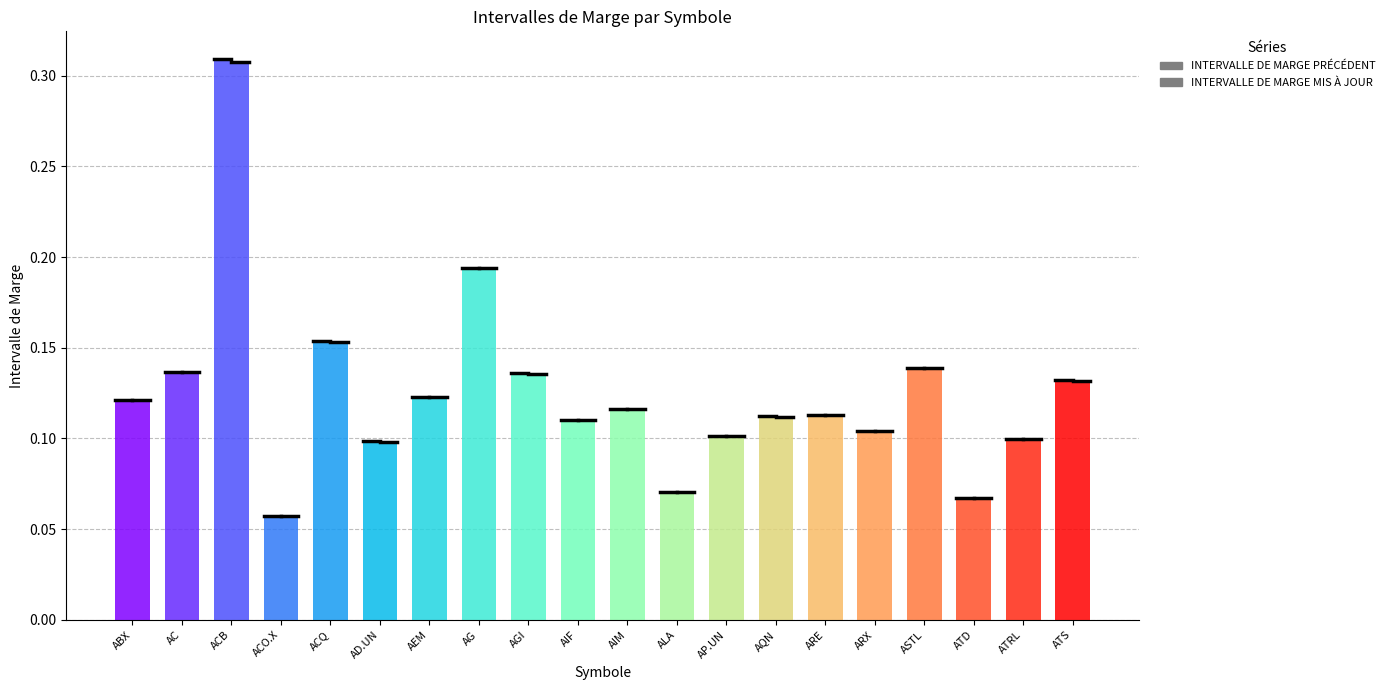

Which series changed the most between ACQ and ATS?

INTERVALLE DE MARGE PRÉCÉDENT